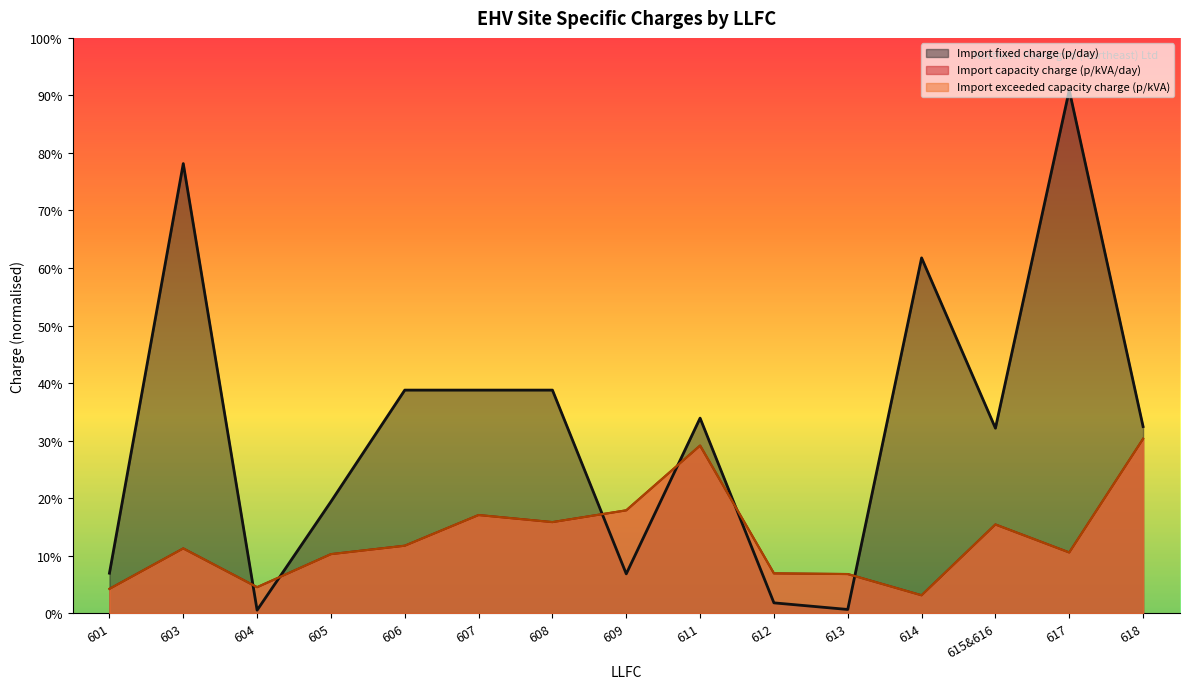

Does the chart display data point markers on the line(s)?

No